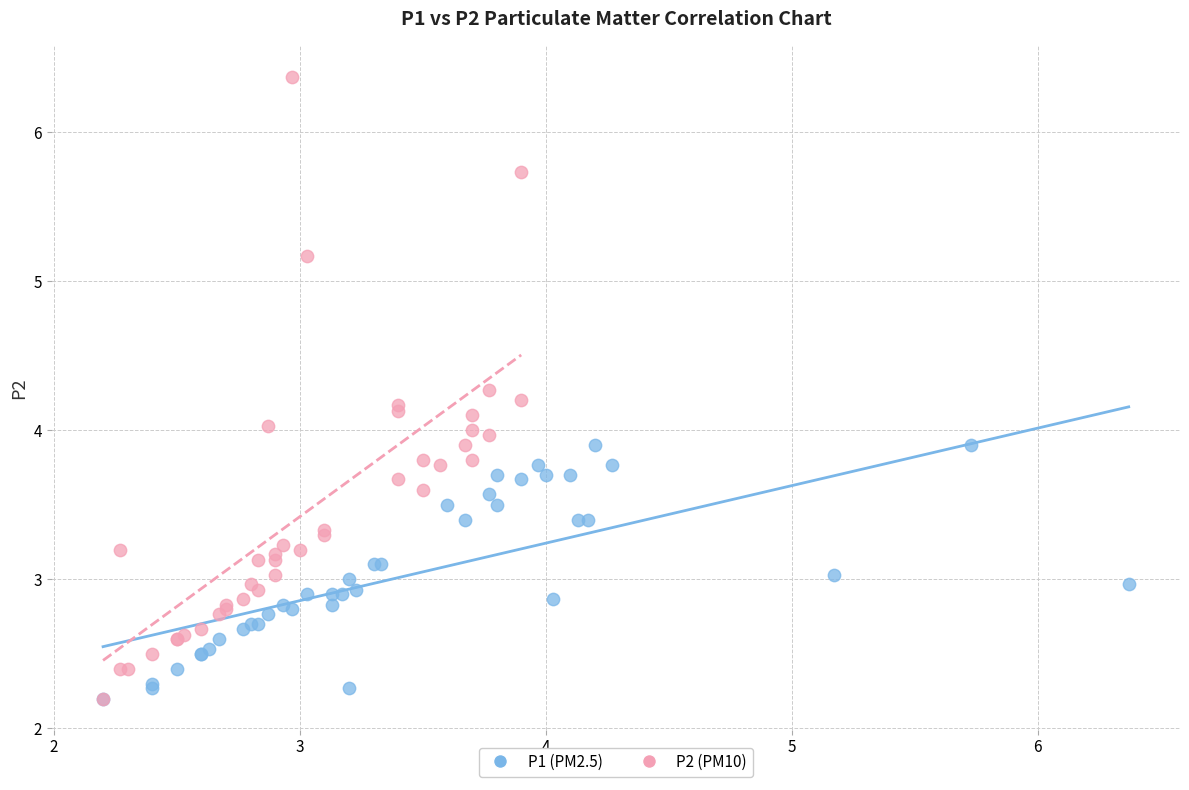

Which series reaches the maximum Y coordinate?

P2 (PM10)